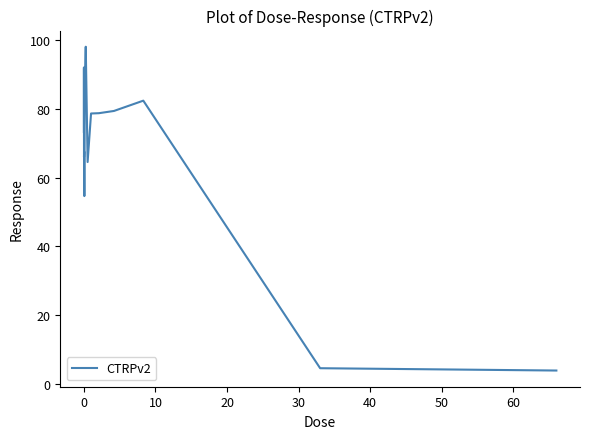

What is the difference between the maximum and minimum values?

94.3